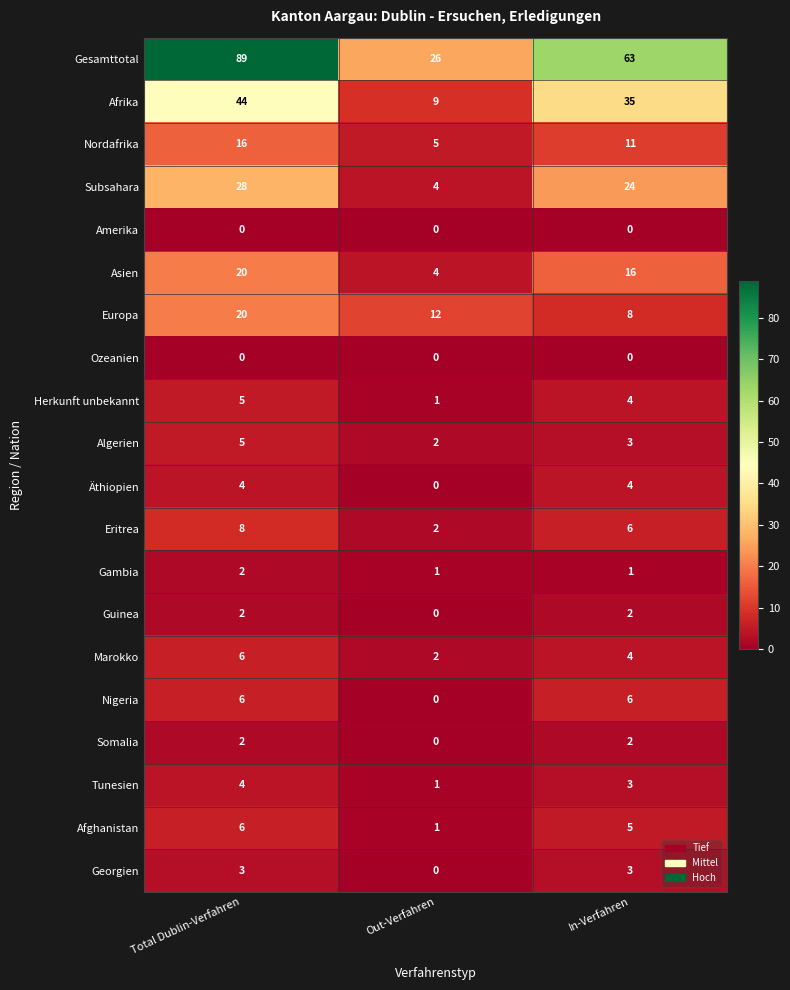

What is the sum of all Algerien values?

10